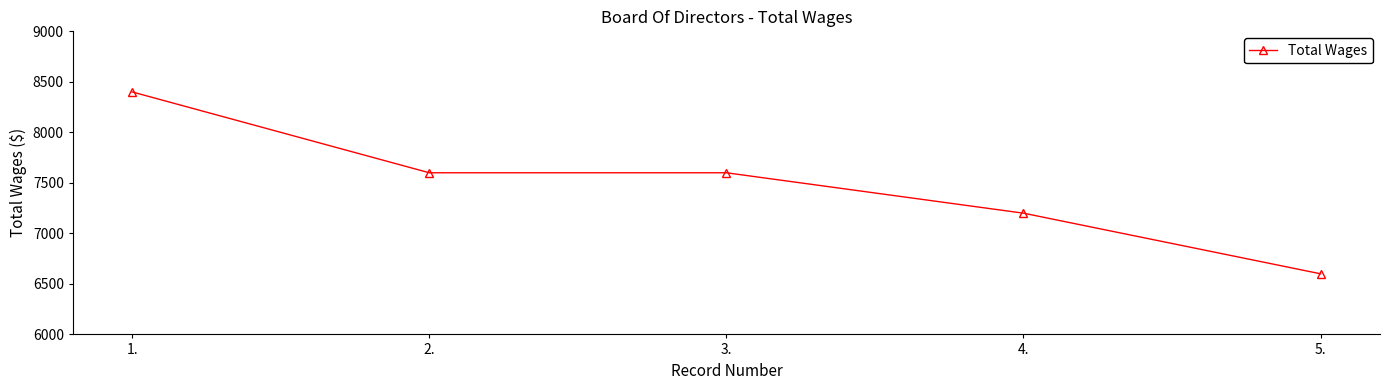

What is the change in value from 1. to 3.?

-800